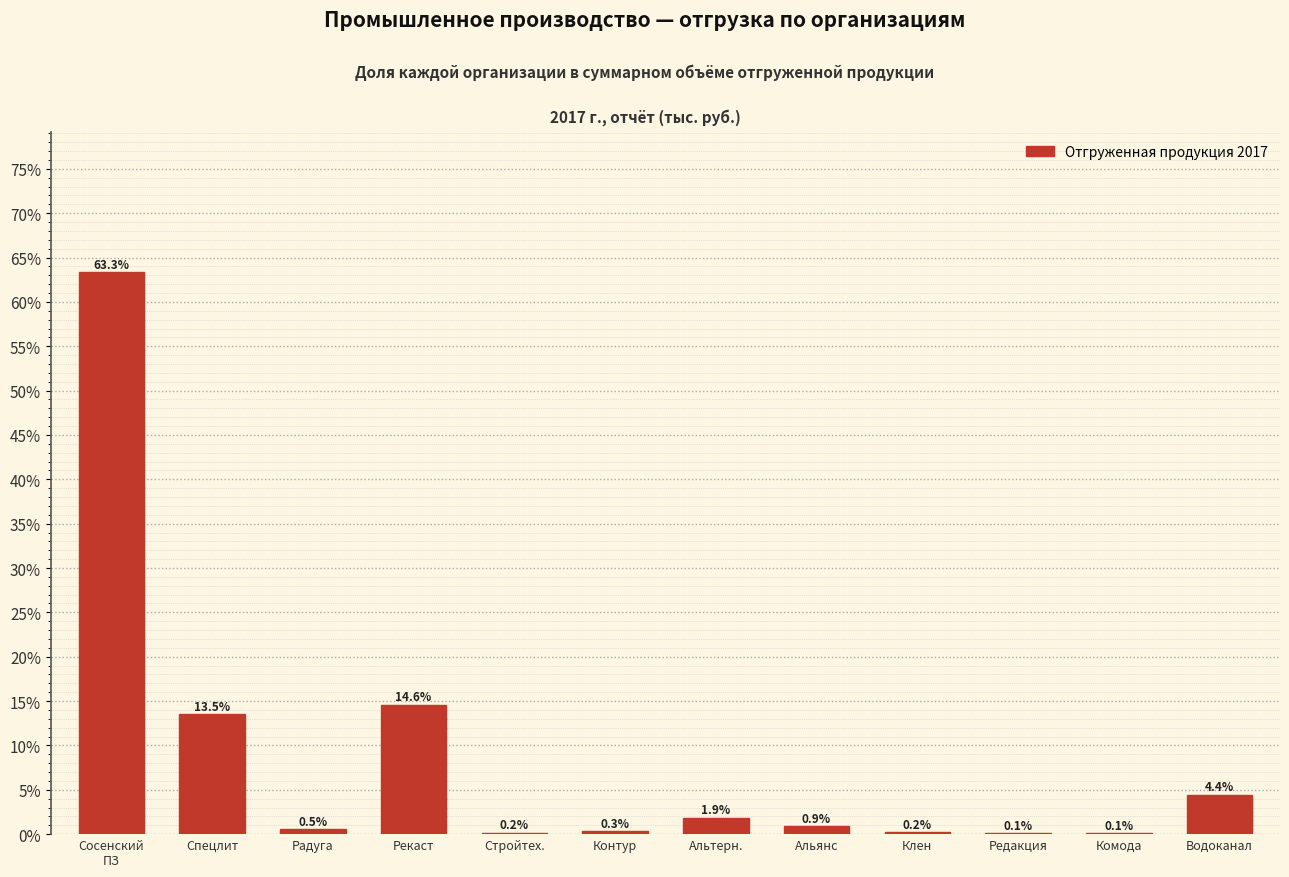

What is the sum of all values?

100.0